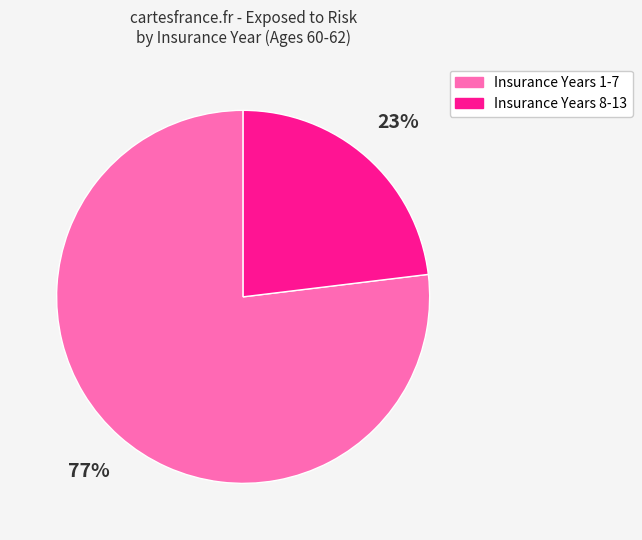

How many segments does this pie chart have?

2